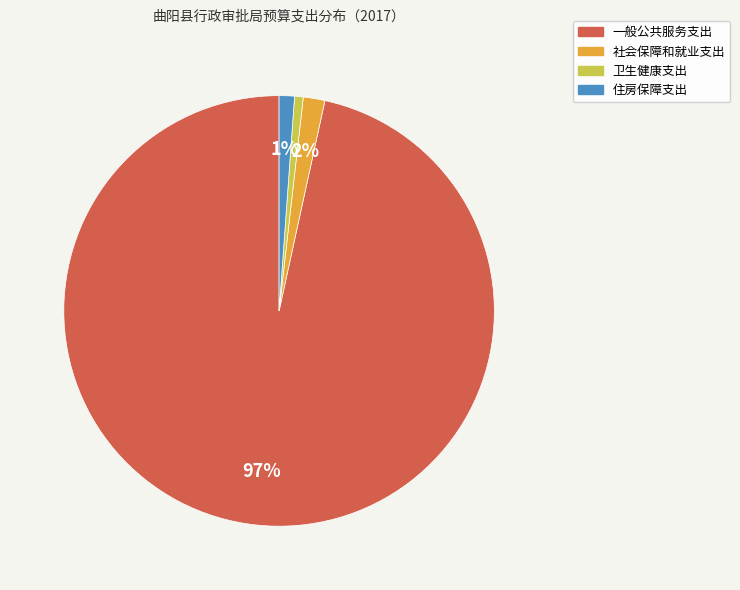

Which has a higher value, 卫生健康支出 or 社会保障和就业支出?

社会保障和就业支出